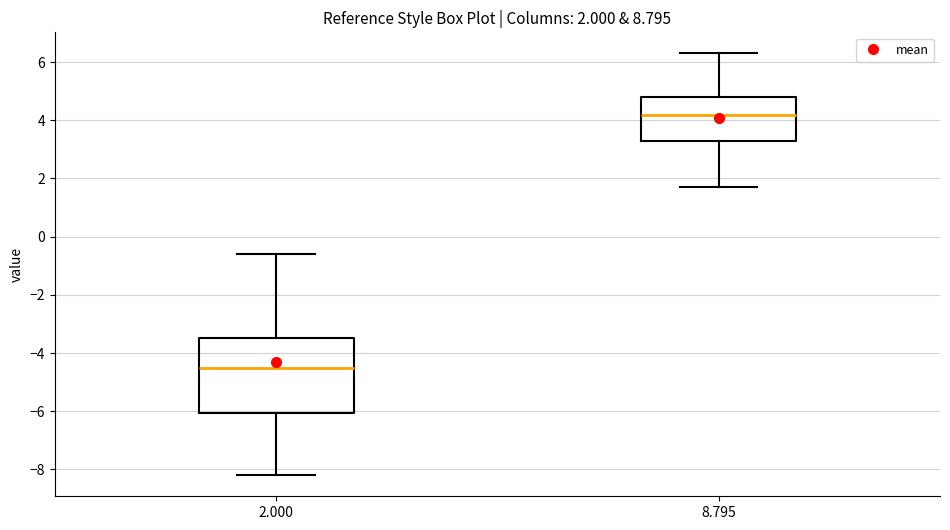

Comparing the boxes themselves (not the whiskers), which one is the tallest?

2.000